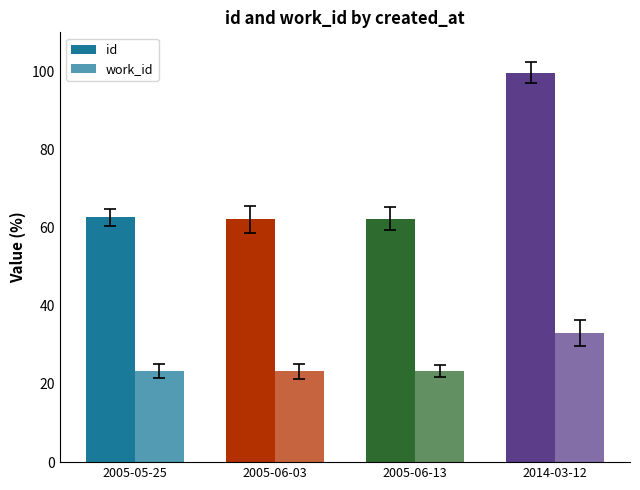

Does the chart contain stacked bars?

No